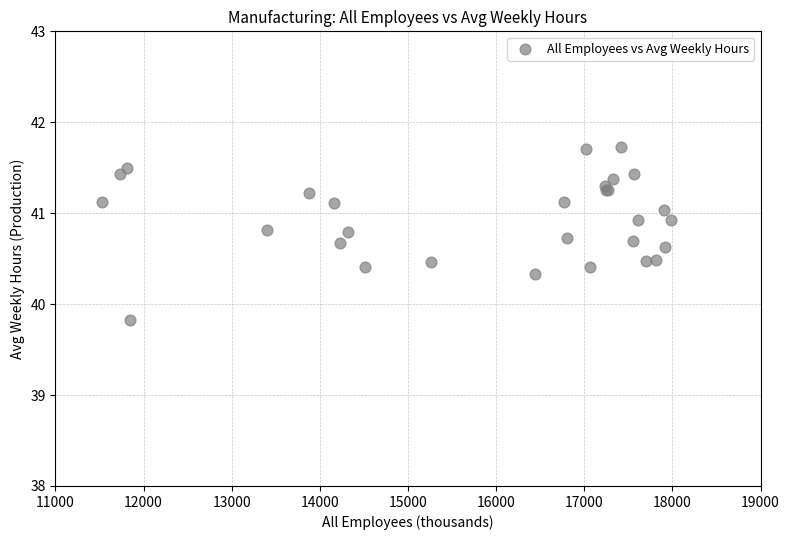

What Y value in the scatter plot is closest to 40?

39.8